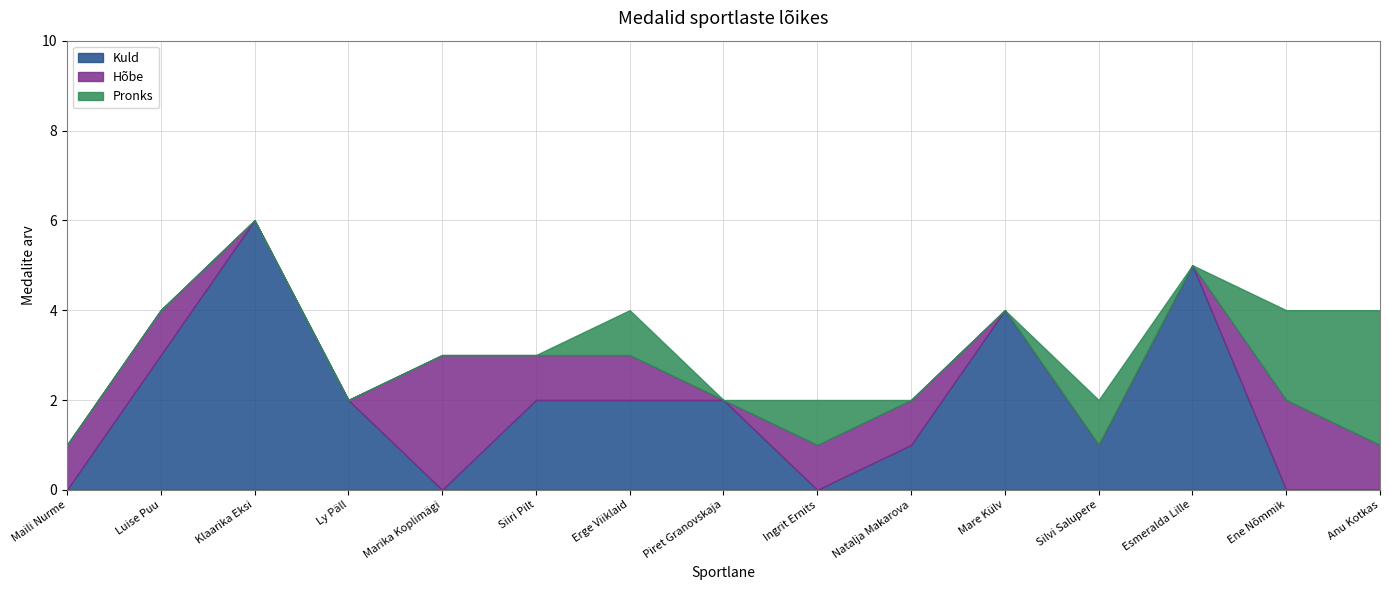

What position from the right is Piret Granovskaja?

8